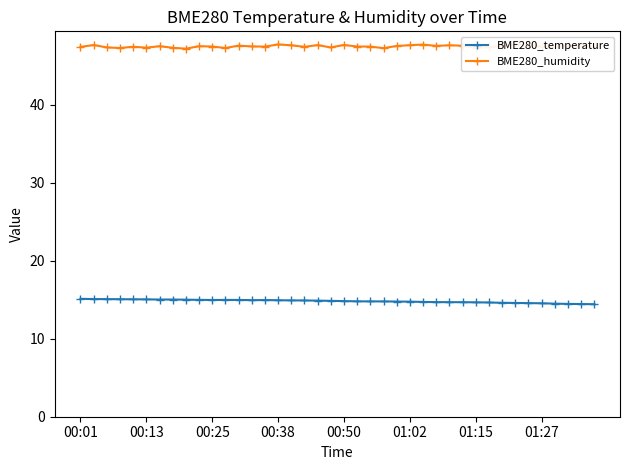

Is it true that BME280_temperature equals 5.3 at 01:15?

False